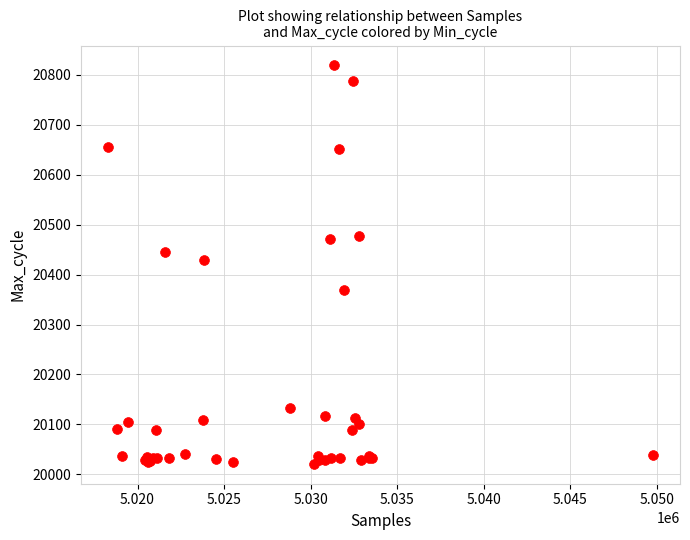

What Y value in the scatter plot is closest to 20420?

20430